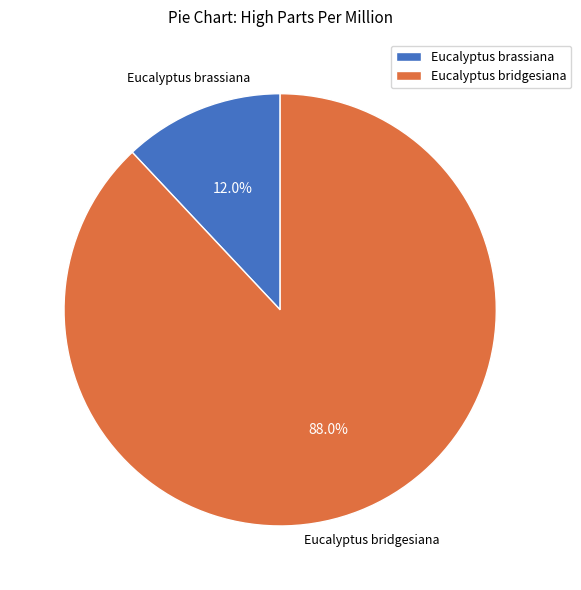

What is the largest slice in the pie chart?

Eucalyptus bridgesiana